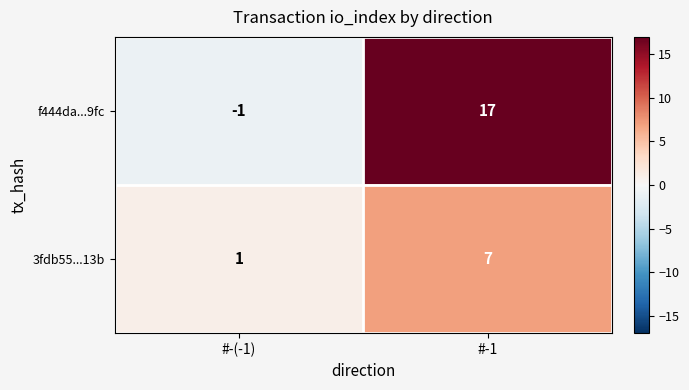

List the labels in order of 3fdb55...13b value, smallest first.

#-(-1), #-1